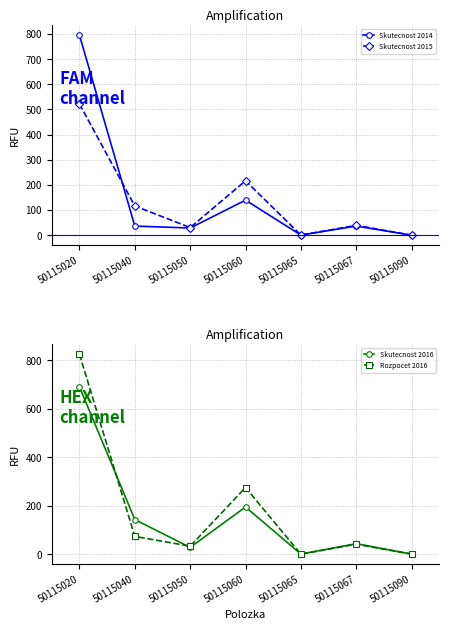

How many interior local peaks does the Skutecnost 2015 series have?

2